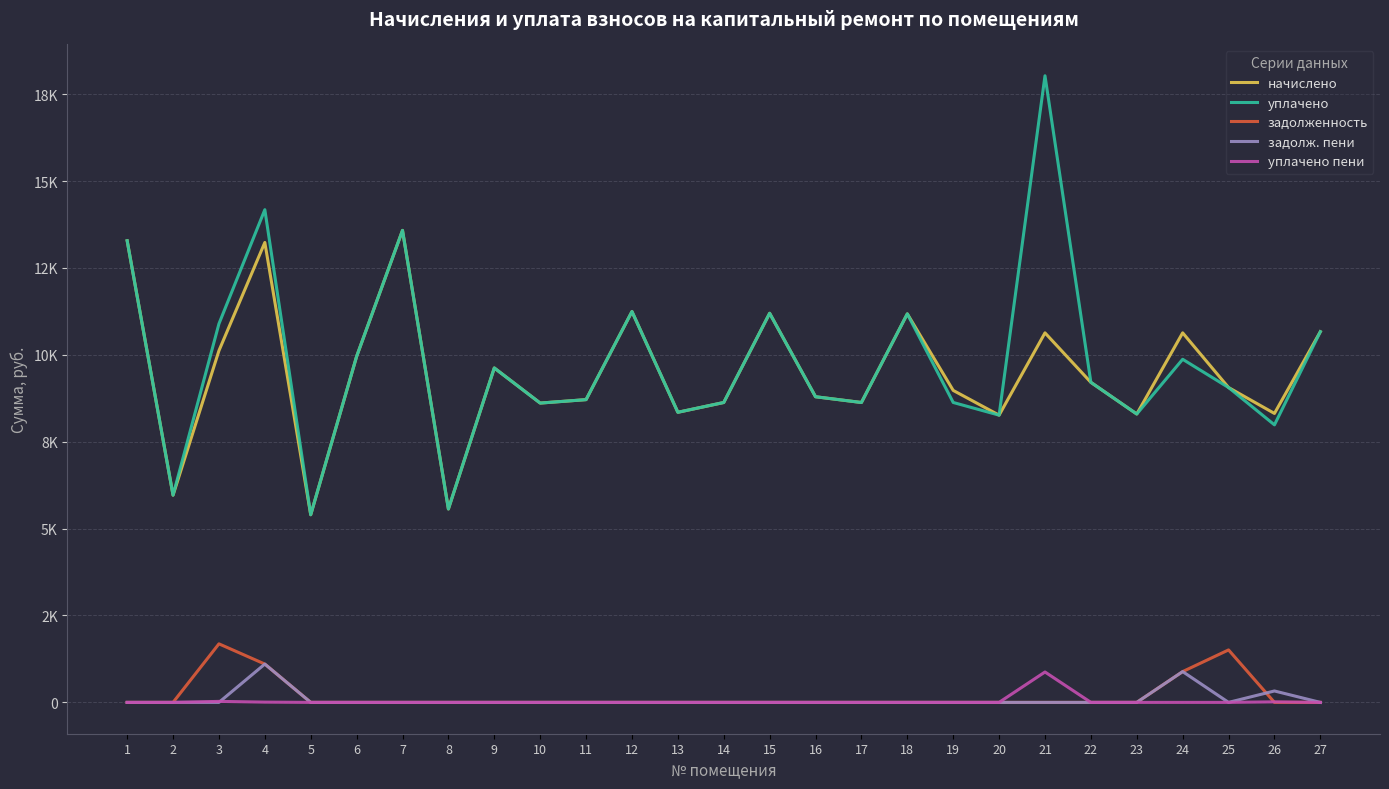

Where is the first local maximum for уплачено пени?

3